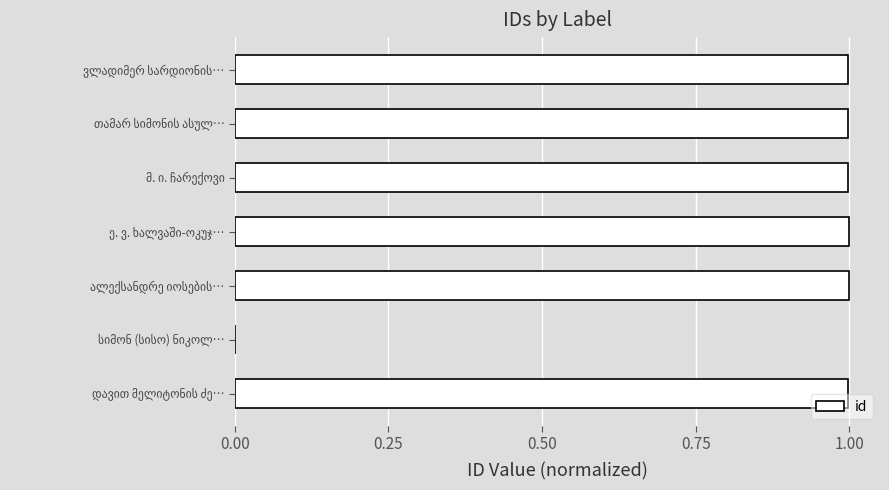

What is the greatest value displayed?

1.0